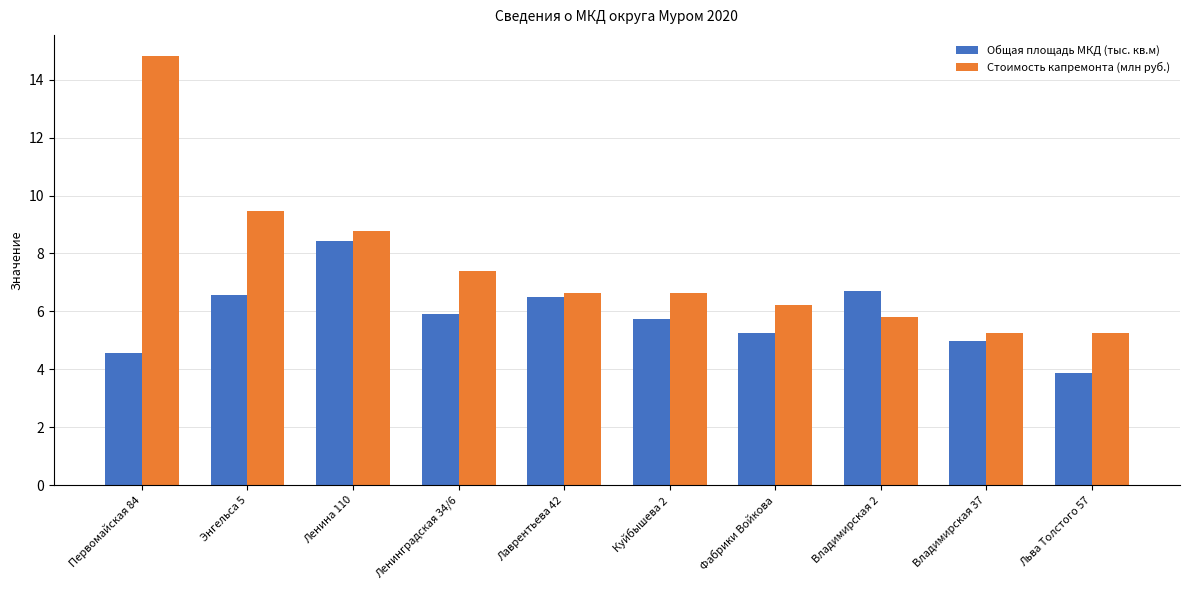

Which label corresponds to the largest value in the chart?

Первомайская 84